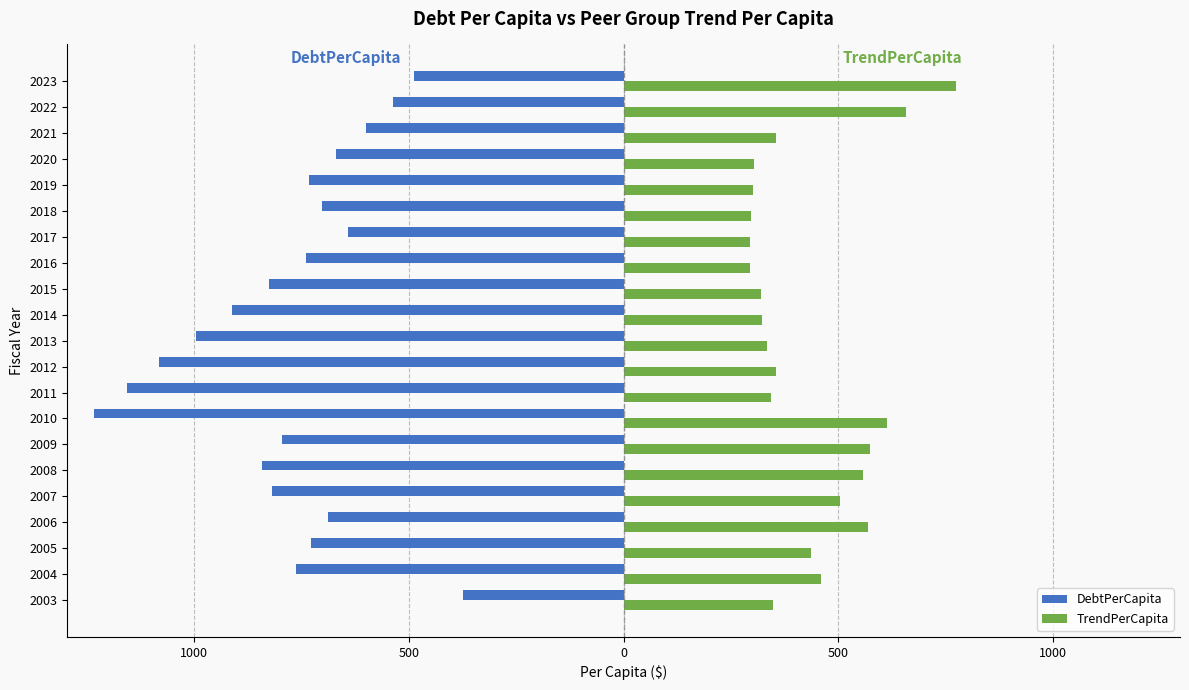

What are all the series names shown in the legend?

DebtPerCapita, TrendPerCapita